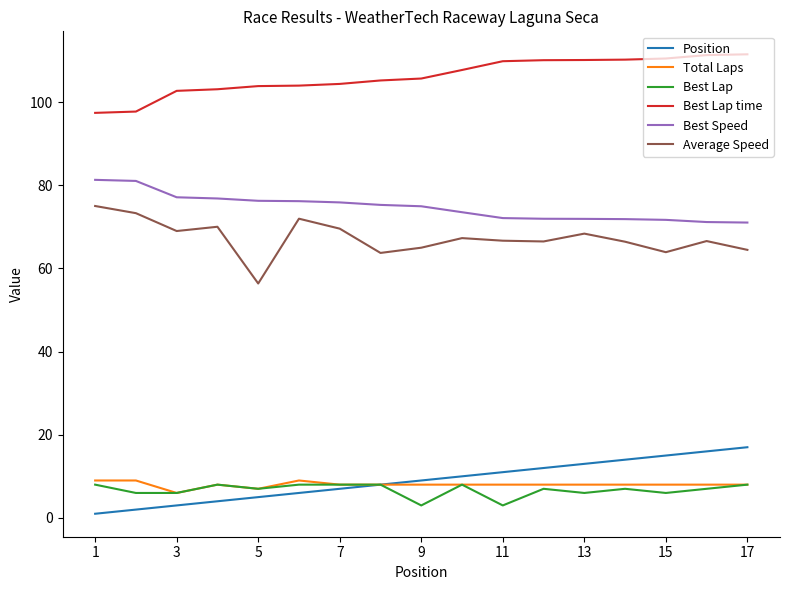

True or false: Best Lap time and Best Lap cross at least once.

False